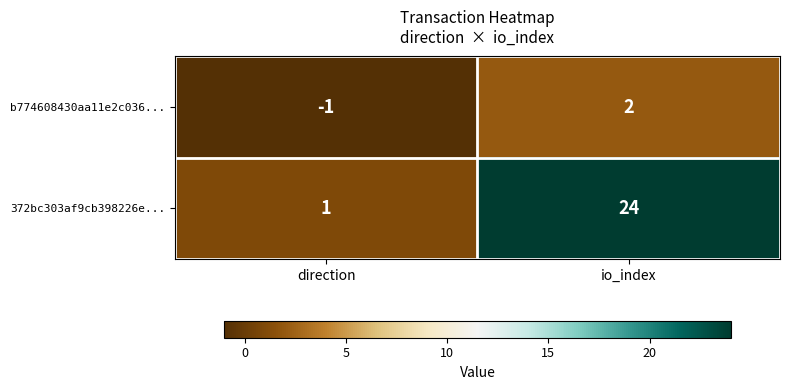

The value of 372bc303af9cb398226e... at direction is 1. True or false?

True